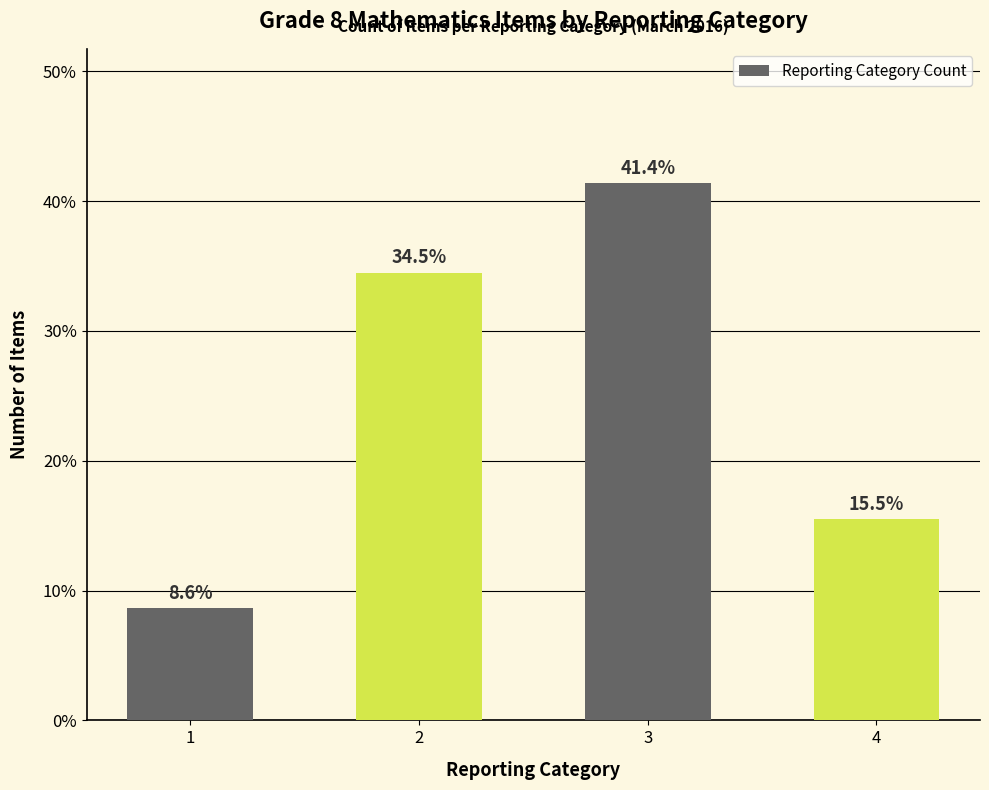

Count the number of data series in this chart.

1